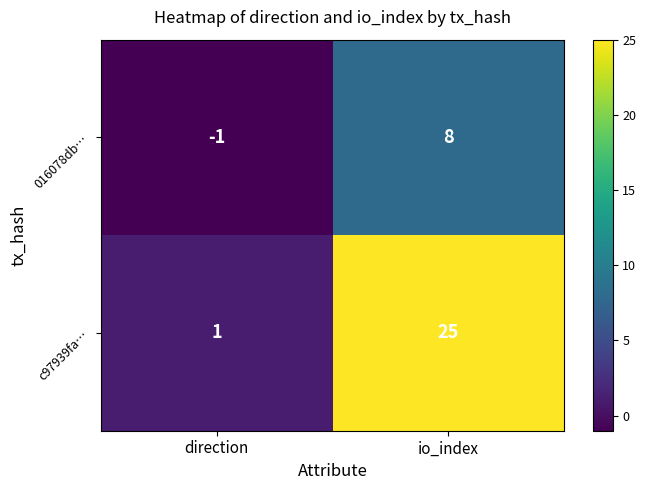

How many categories are shown in the chart?

2